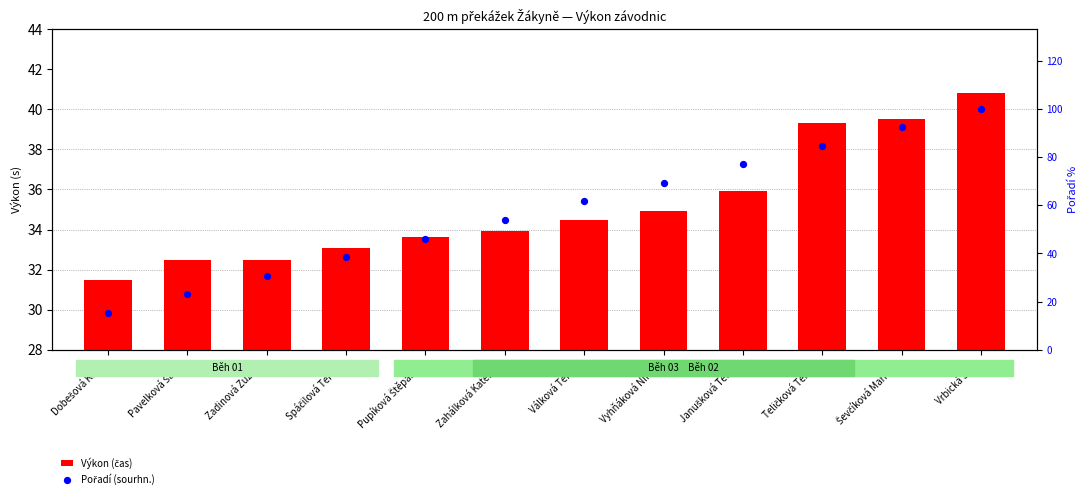

Which series reaches the maximum Y coordinate?

Pořadí (sourhn.)